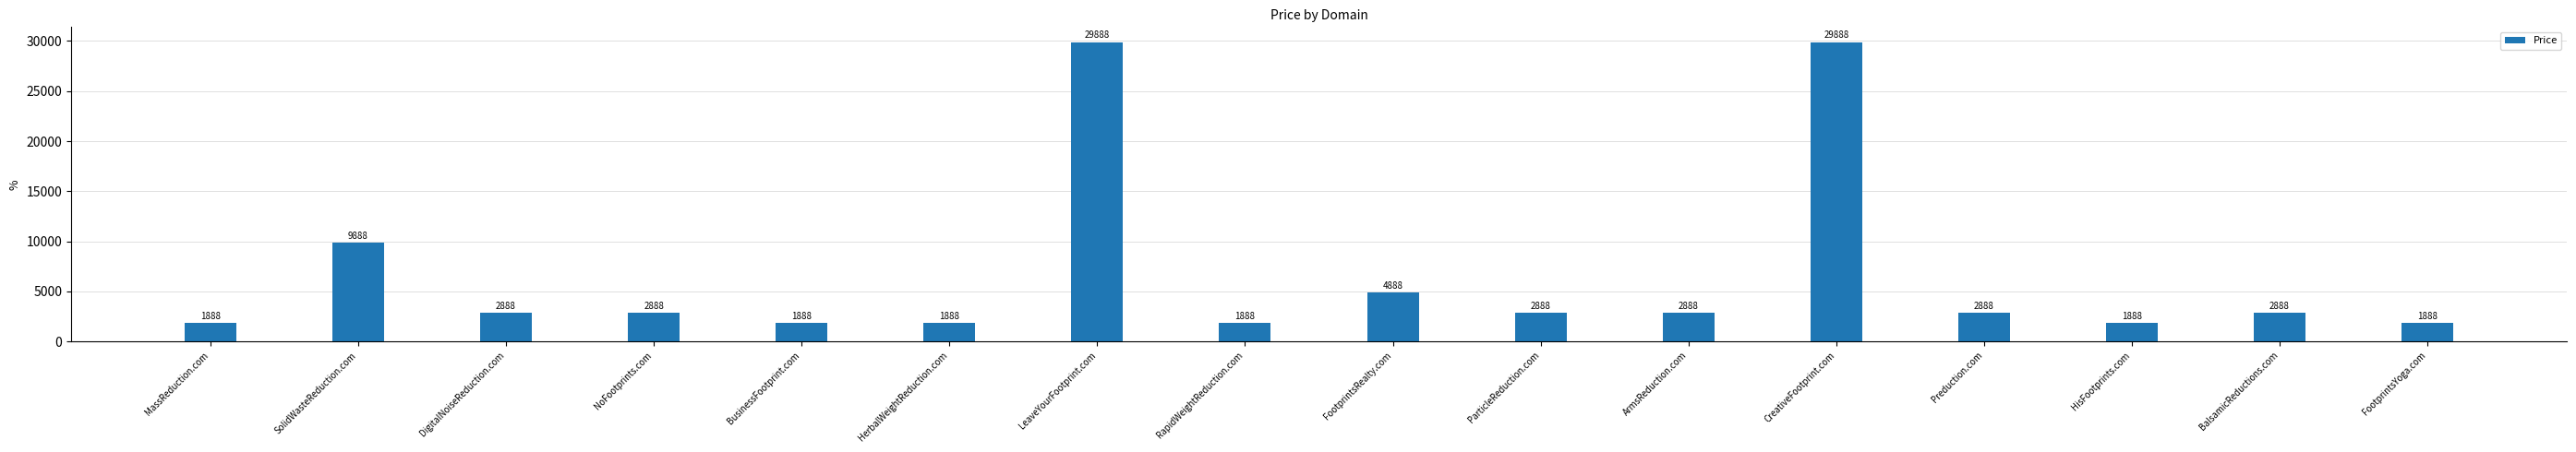

Reading right to left, list all the values displayed in this chart.

FootprintsYoga.com=1888	BalsamicReductions.com=2888	HisFootprints.com=1888	Preduction.com=2888	CreativeFootprint.com=29888	ArmsReduction.com=2888	ParticleReduction.com=2888	FootprintsRealty.com=4888	RapidWeightReduction.com=1888	LeaveYourFootprint.com=29888	HerbalWeightReduction.com=1888	BusinessFootprint.com=1888	NoFootprints.com=2888	DigitalNoiseReduction.com=2888	SolidWasteReduction.com=9888	MassReduction.com=1888